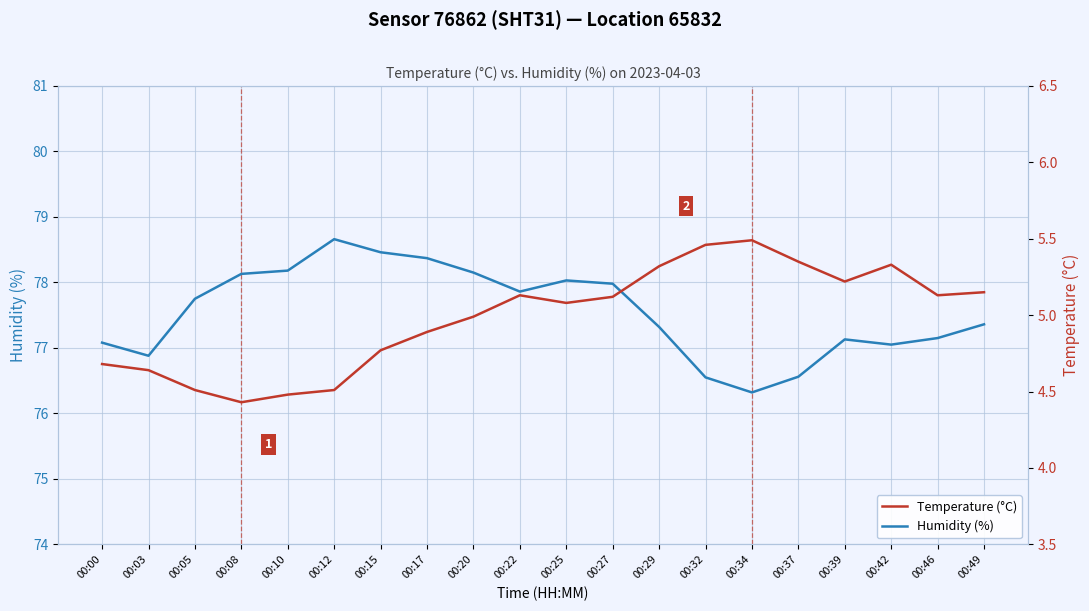

How many distinct data groups are displayed?

2